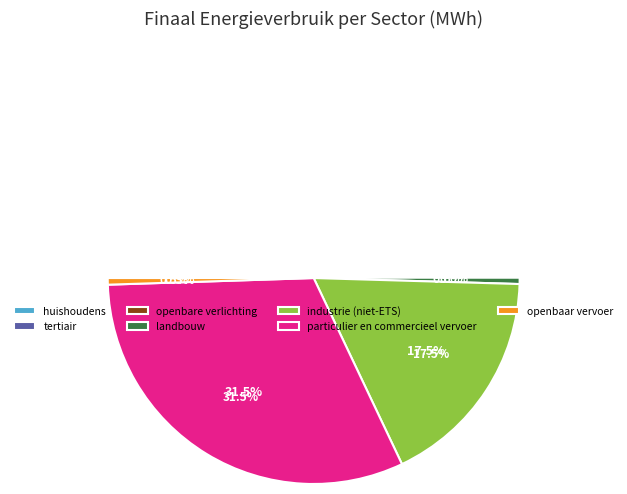

Which category has the biggest portion of the pie?

particulier en commercieel vervoer